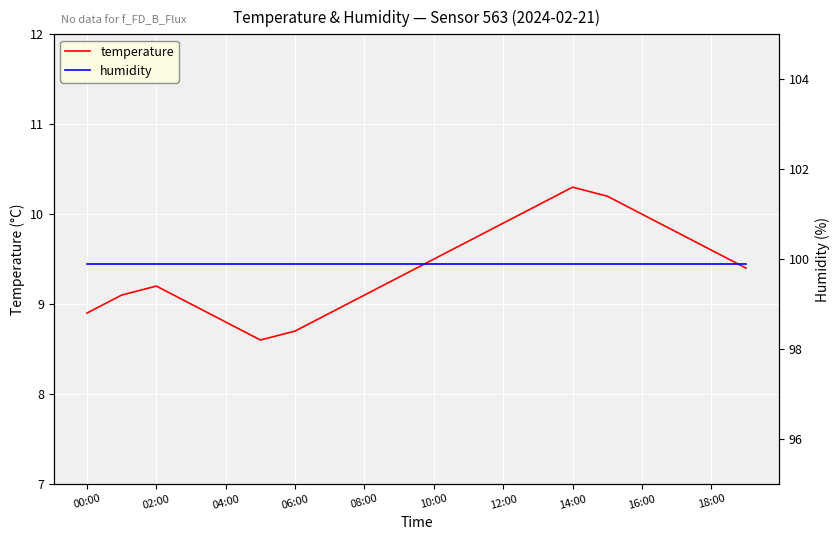

The value of temperature at 06:00 is 13.1. True or false?

False